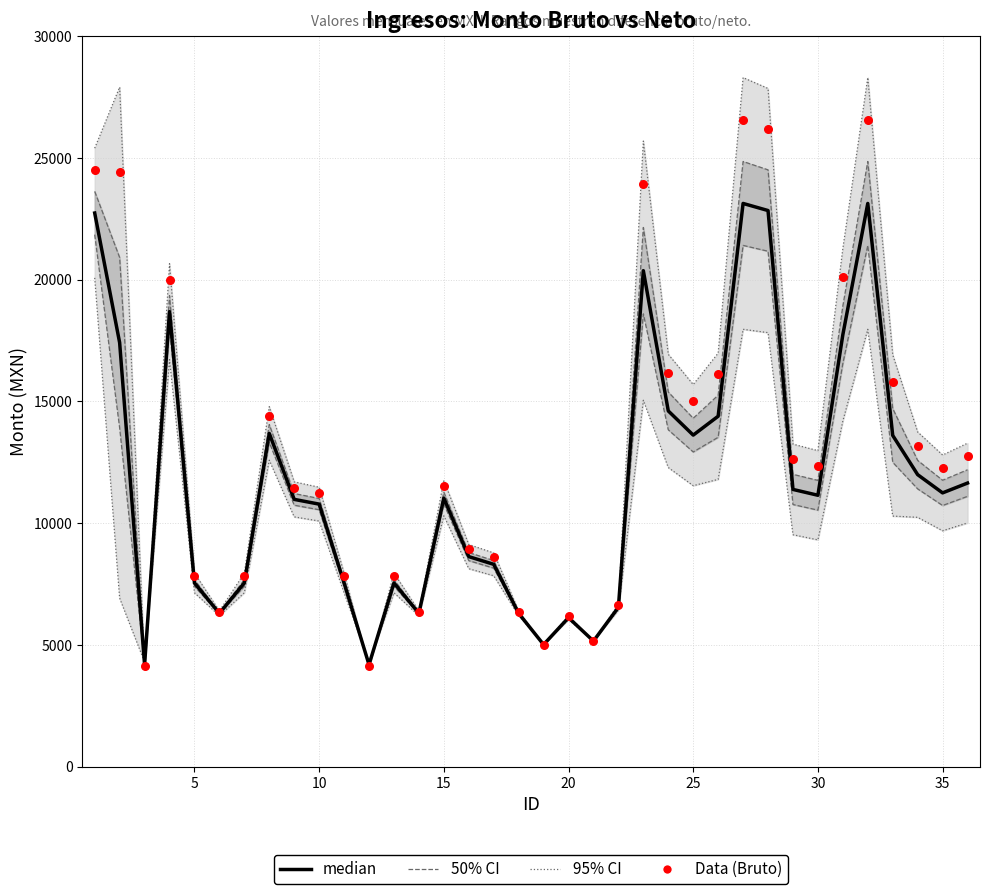

What is the total value across all series at 15?

22547.1